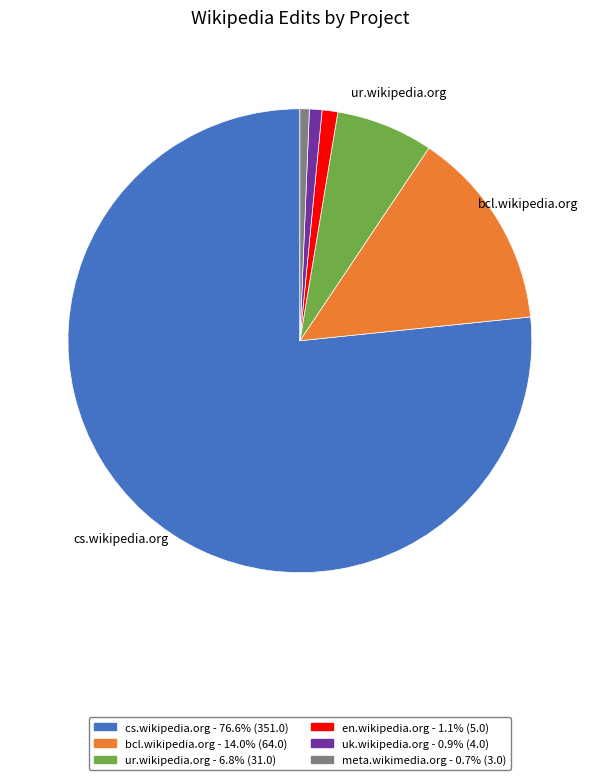

Is there any slice that represents more than half of the pie?

Yes